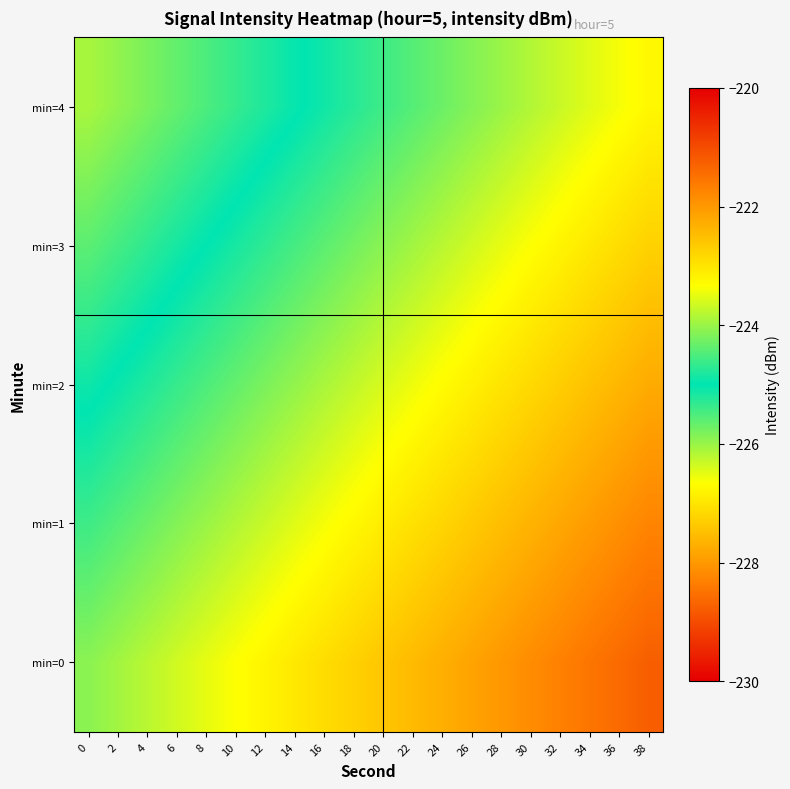

Which series has the widest spread of values?

min=0